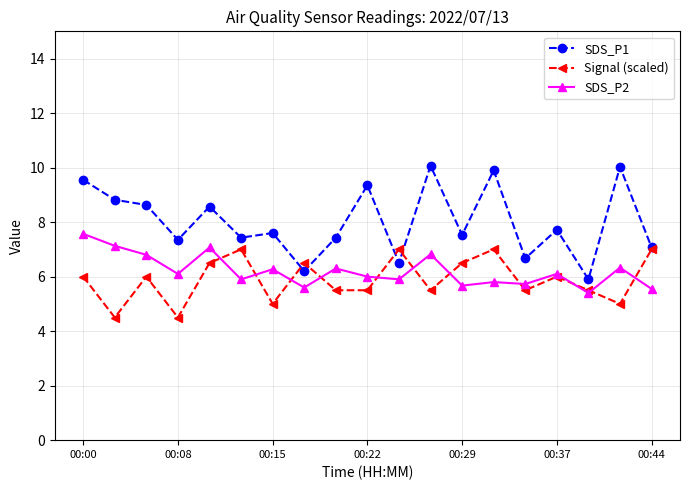

Count the number of categories in the chart.

19